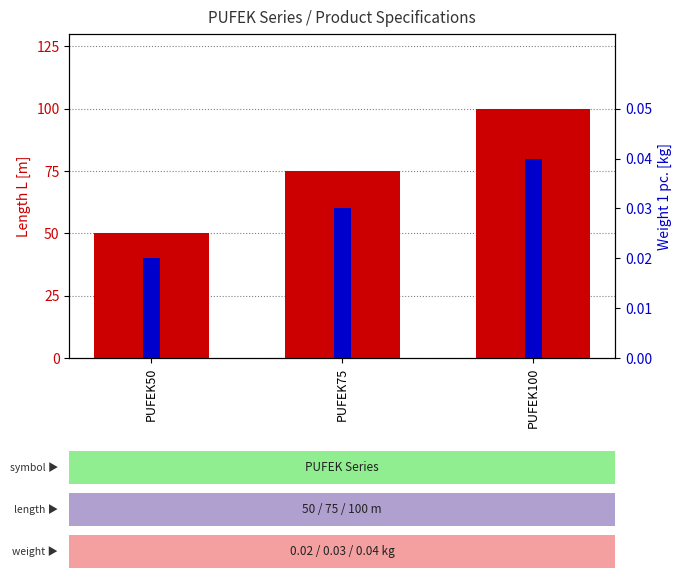

The Weight 1 pc. [kg] series shows 0.1 at PUFEK100. True or false?

False